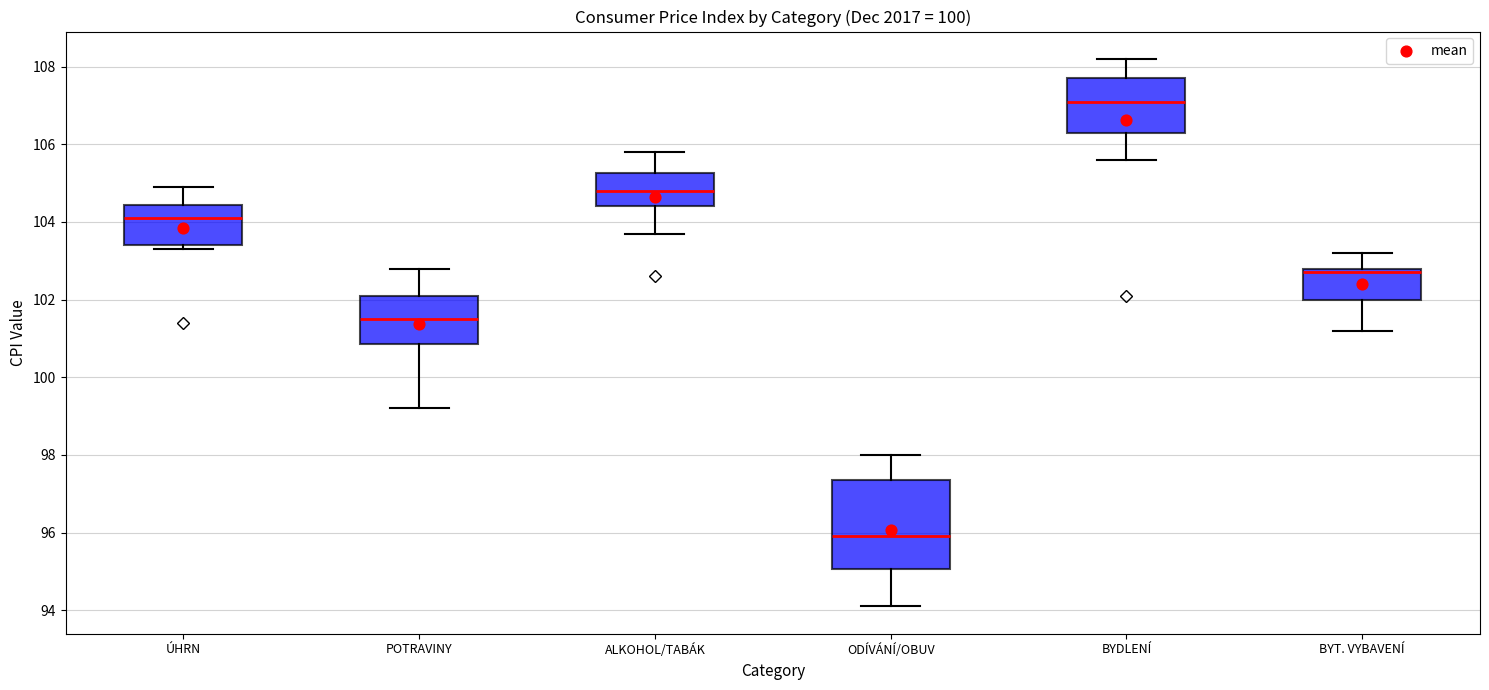

Reading left to right, transcribe this box plot: for each box, give where its median line is, the range the box spans, and where its two whiskers end, as read against the y-axis. The values are not printed on the chart, so give them approximately, as read against the axis.

ÚHRN: median 104.2, box 103.4 to 104.4, whiskers 103.4 (just below the box's lower edge) to 105.0
POTRAVINY: median 101.6, box 100.8 to 102.2, whiskers 99.2 to 102.8
ALKOHOL/TABÁK: median 104.8, box 104.4 to 105.2, whiskers 103.8 to 105.8
ODÍVÁNÍ/OBUV: median 96.0, box 95.0 to 97.4, whiskers 94.2 to 98.0
BYDLENÍ: median 107.2, box 106.4 to 107.8, whiskers 105.6 to 108.2
BYT. VYBAVENÍ: median 102.8 (just below the box's upper edge), box 102.0 to 102.8, whiskers 101.2 to 103.2